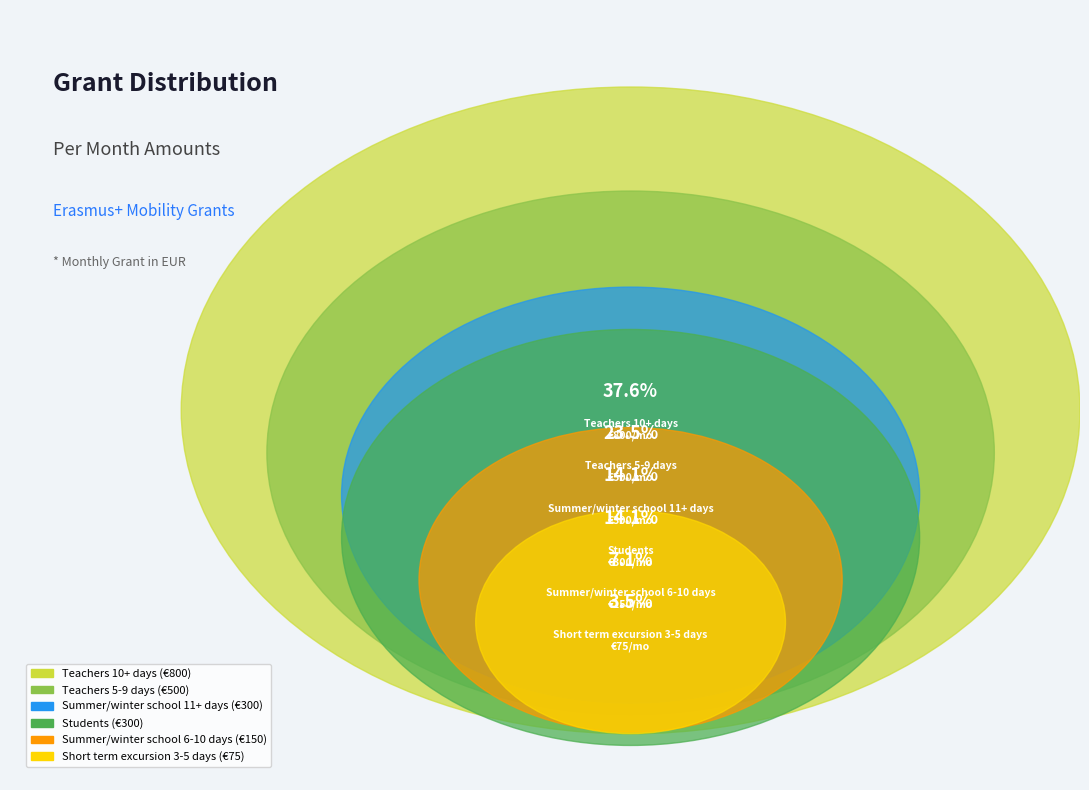

How many slices are in this pie chart?

6